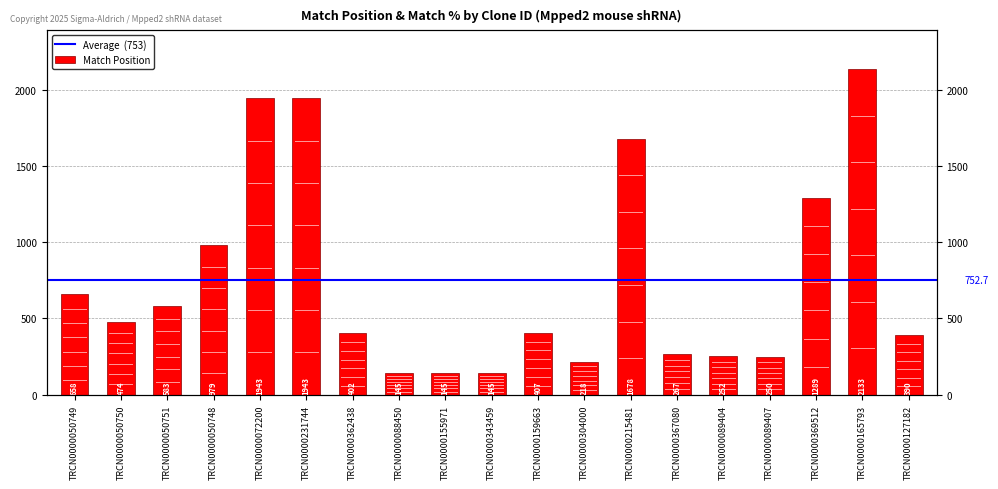

Does the chart contain stacked bars?

No